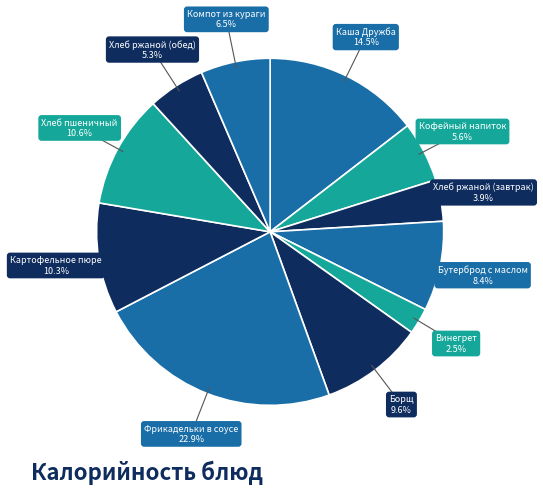

True or false: Хлеб пшеничный accounts for 11% of the total.

True